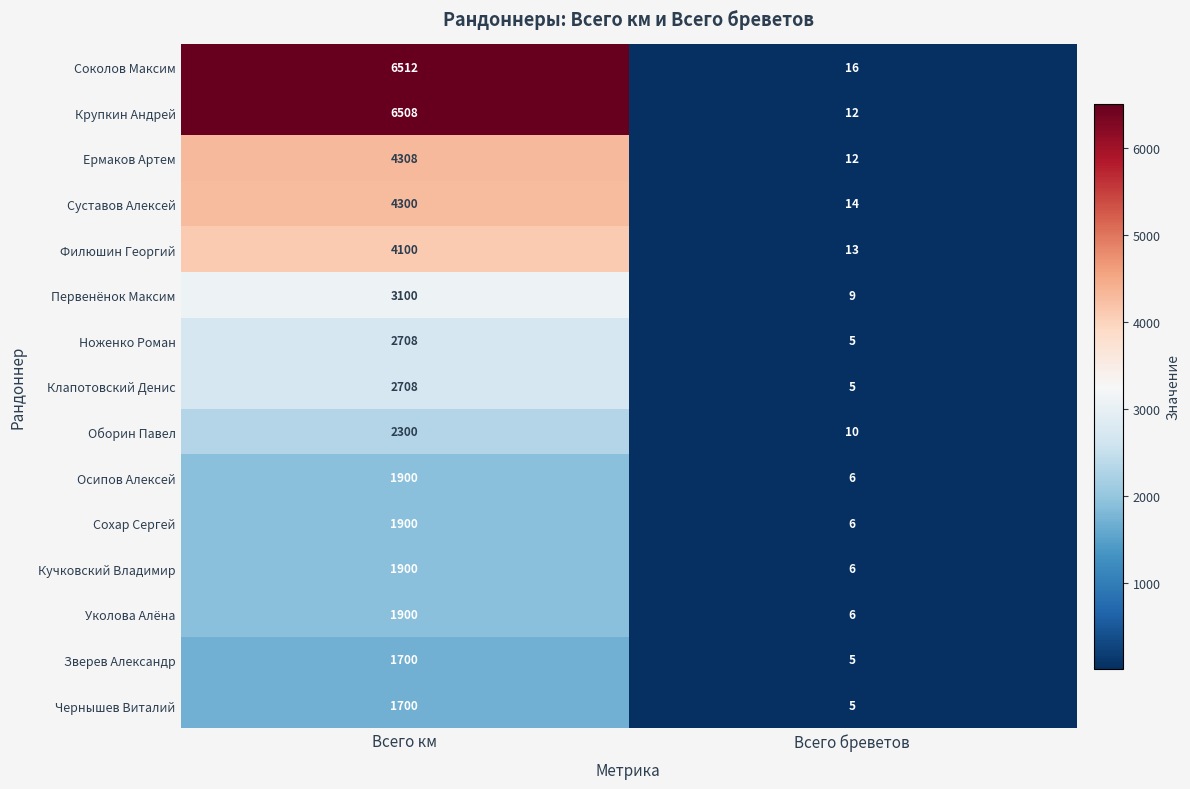

Which label corresponds to the smallest value in the chart?

Всего бреветов